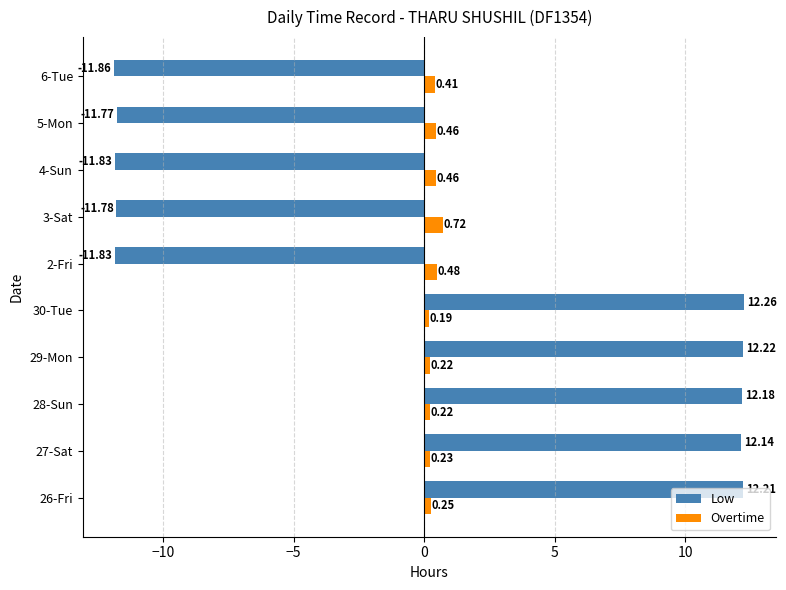

What is the sum of all Low values?

1.9